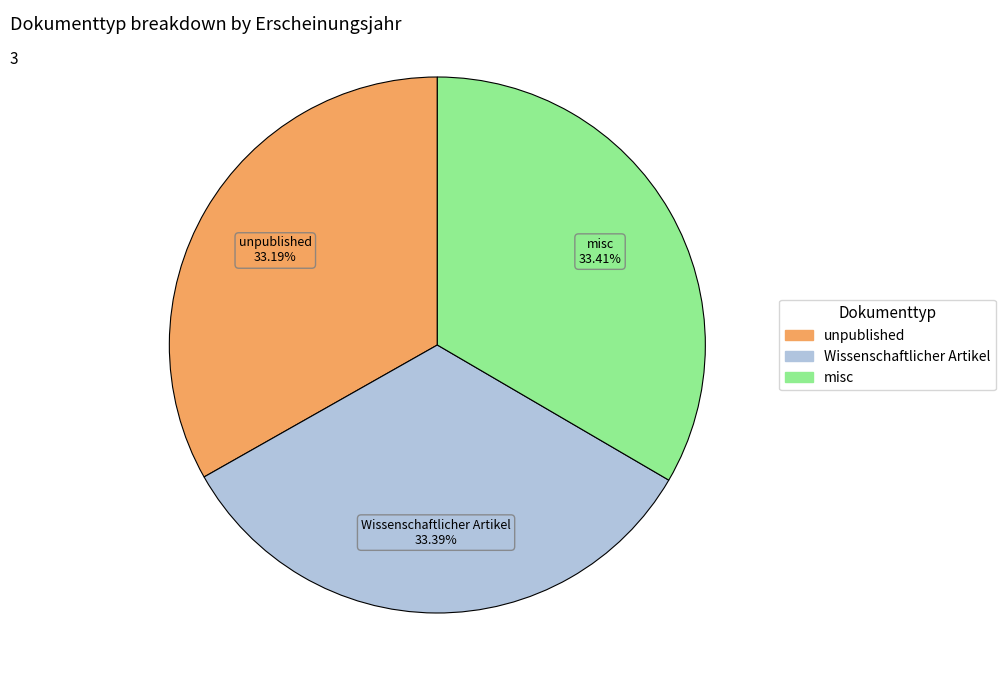

Is there a majority slice in this chart?

No